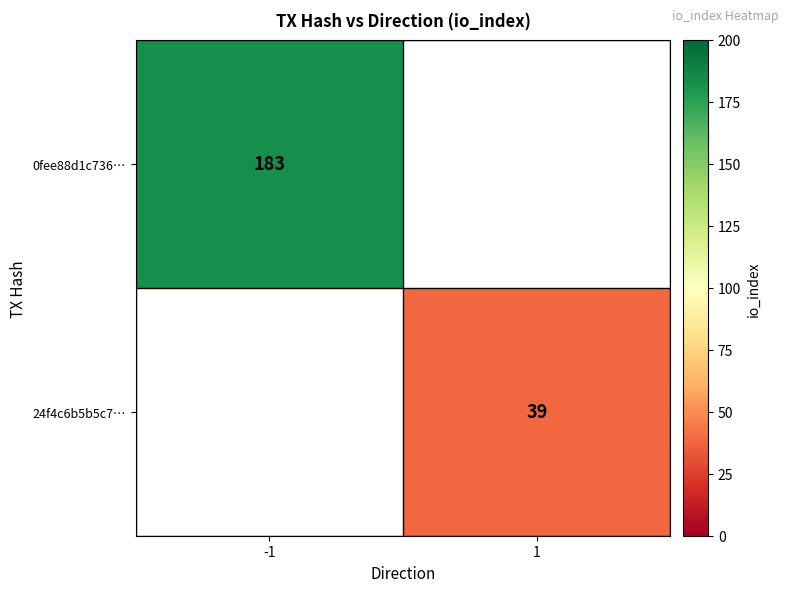

What is the total value across all series at 1?

39